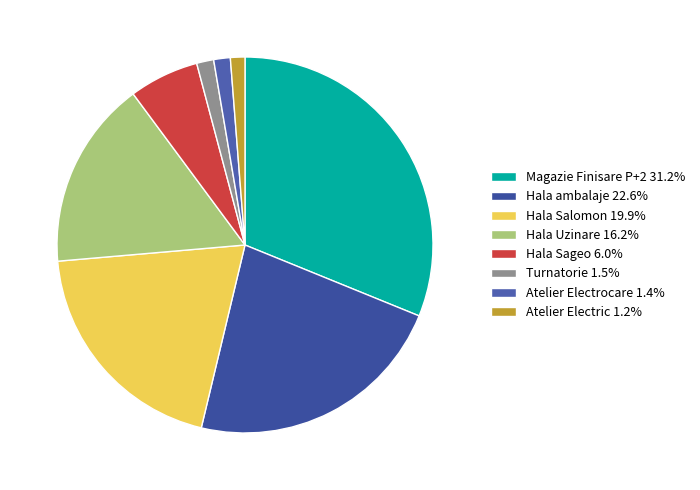

Which slice is the largest?

Magazie Finisare P+2